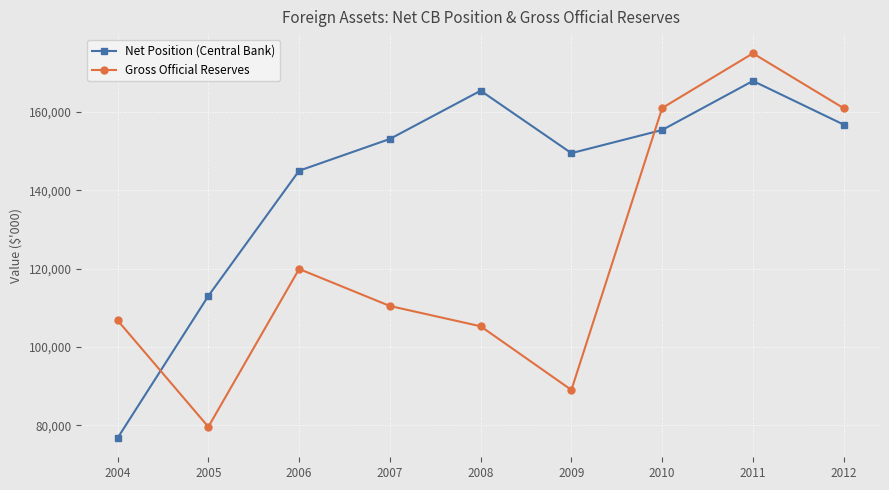

After their last crossing, which series has the higher values: Net Position (Central Bank) or Gross Official Reserves?

Gross Official Reserves